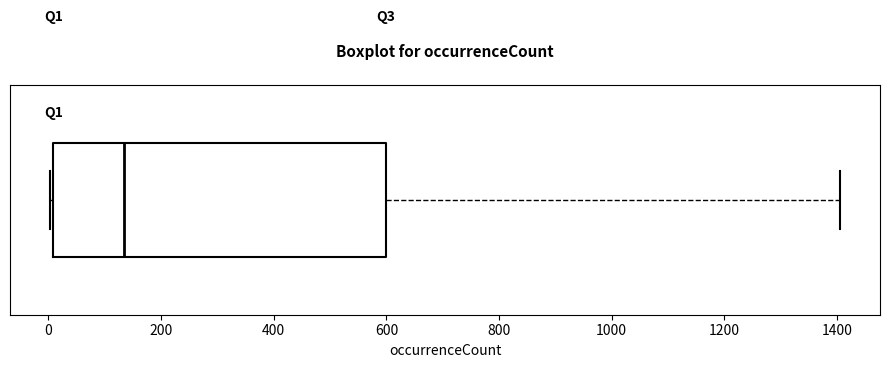

Transcribe this box plot: give where the median line is, the range the box spans, and where the two whiskers end, as read against the x-axis. The values are not printed on the chart, so give them approximately, as read against the axis.

median 140, box 0 to 600, whiskers 0 (just left of the box's left edge) to 1400